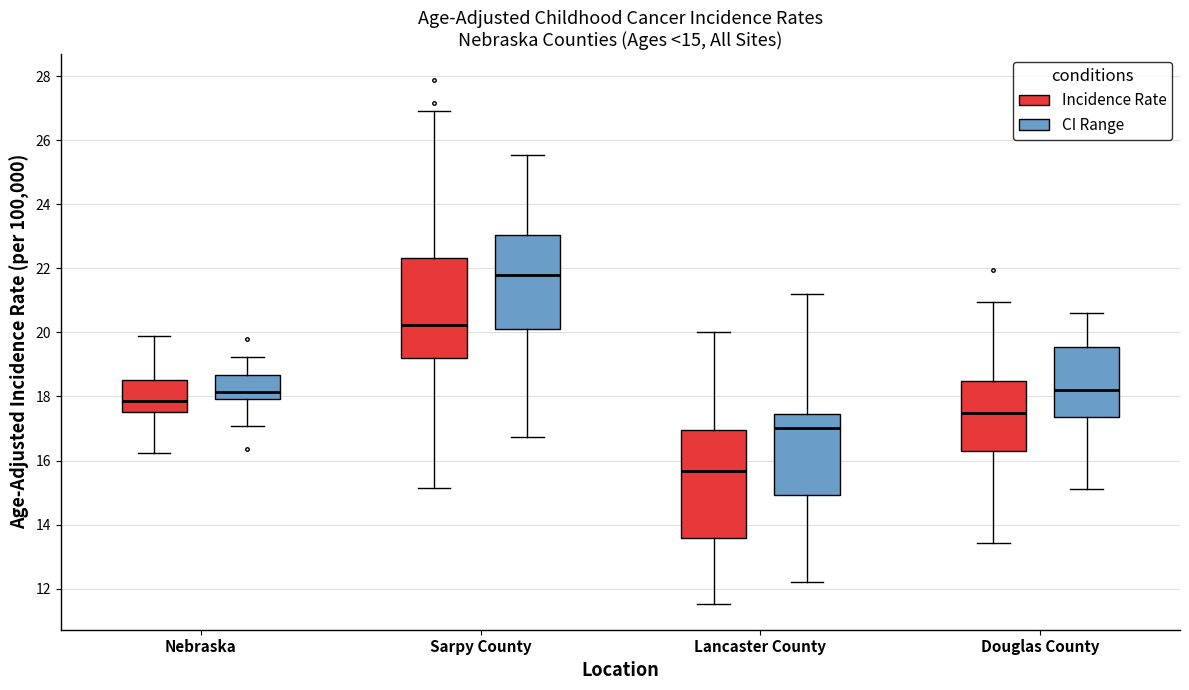

Comparing the boxes themselves (not the whiskers), which one is the tallest?

Lancaster County (Incidence Rate)